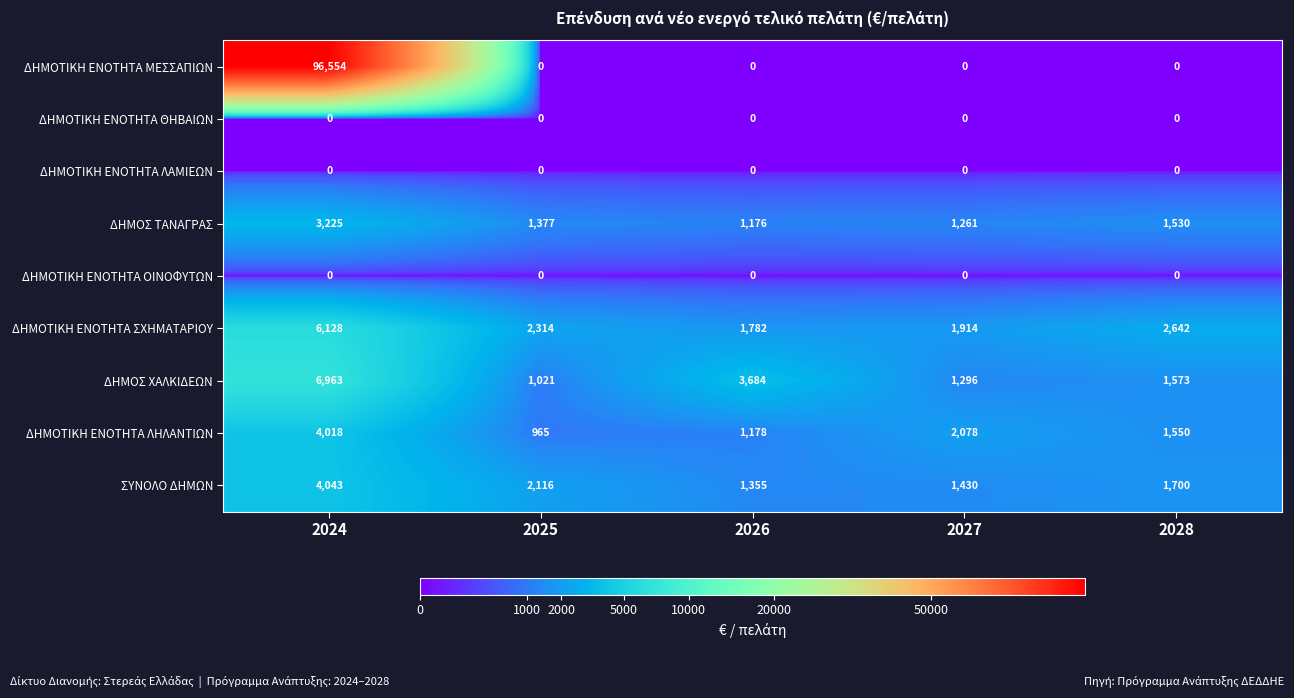

What is the sum of all ΔΗΜΟΤΙΚΗ ΕΝΟΤΗΤΑ ΣΧΗΜΑΤΑΡΙΟΥ values?

14780